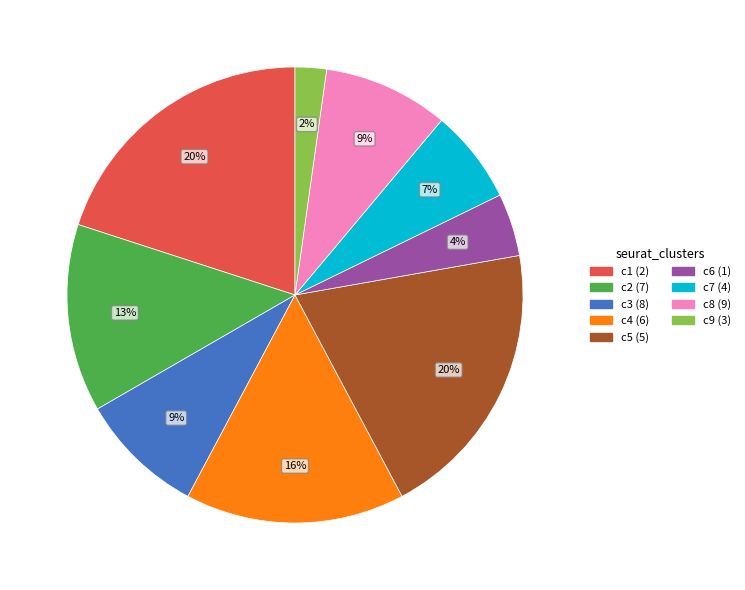

Count the number of slices in the pie.

9